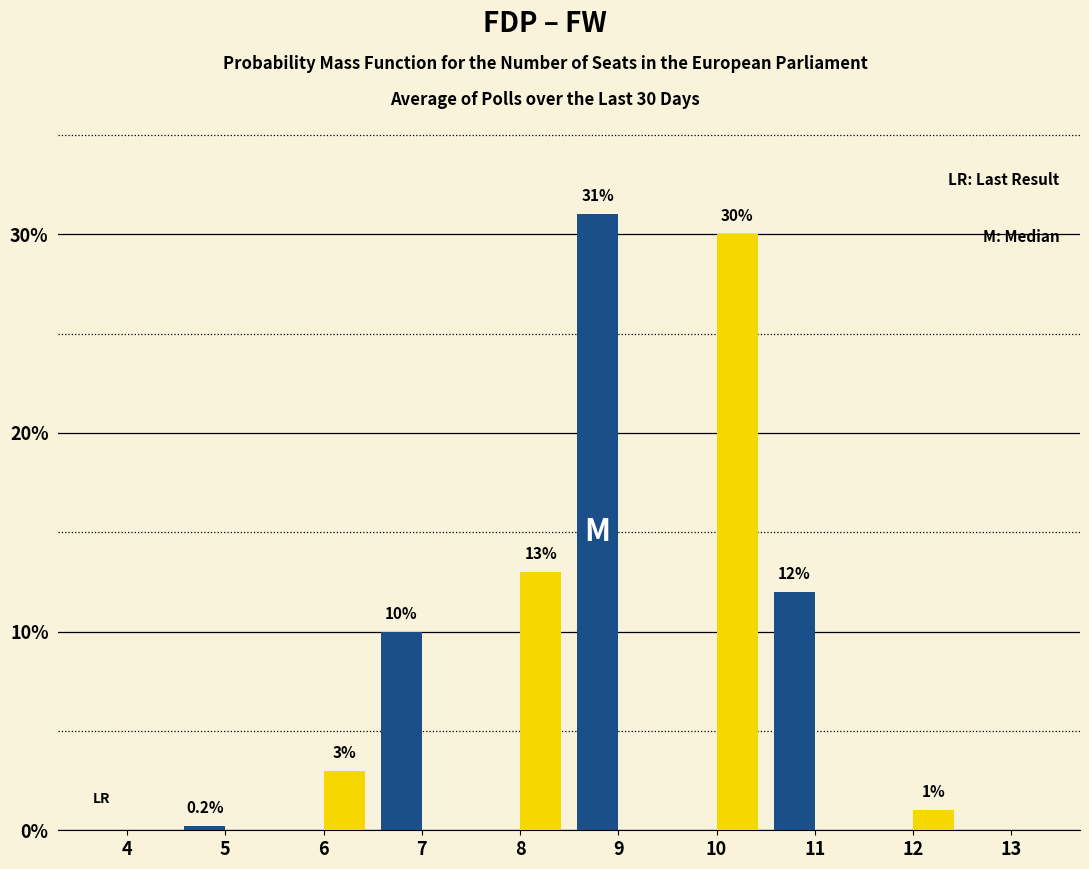

Reading left to right, what are all the values shown in this chart?

FDP: 4=0.0	5=0.2	6=0.0	7=10.0	8=0.0	9=31.0	10=0.0	11=12.0	12=0.0	13=0.0
FW: 4=0.0	5=0.0	6=3.0	7=0.0	8=13.0	9=0.0	10=30.0	11=0.0	12=1.0	13=0.0